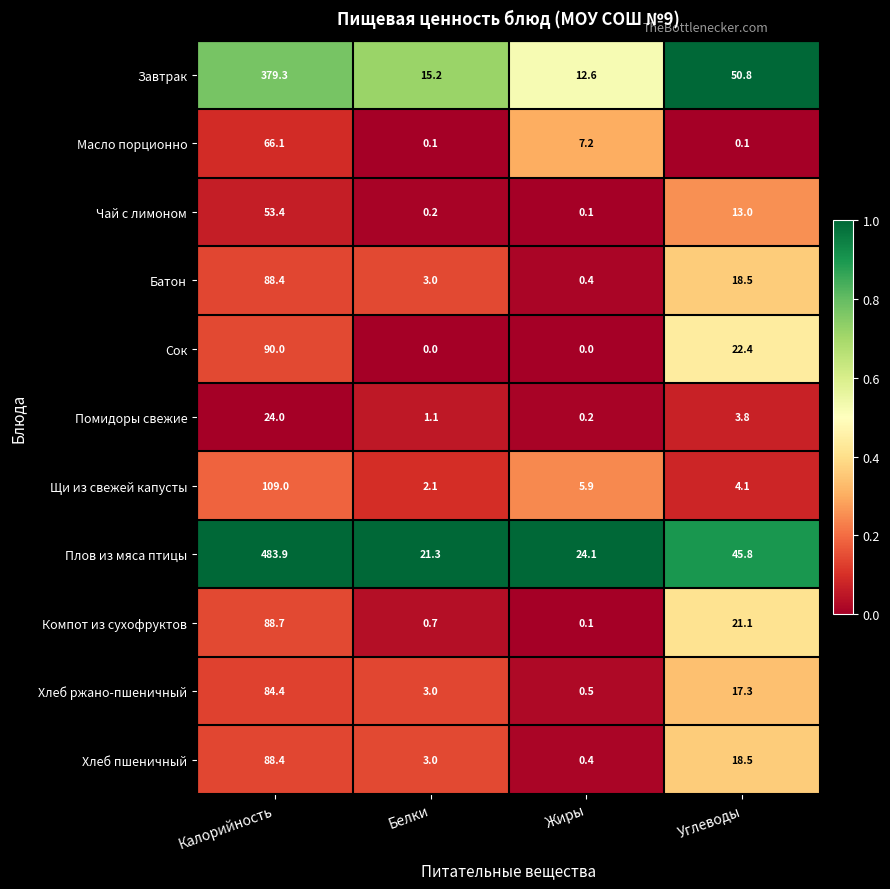

Which series changed the most between Калорийность and Углеводы?

Плов из мяса птицы